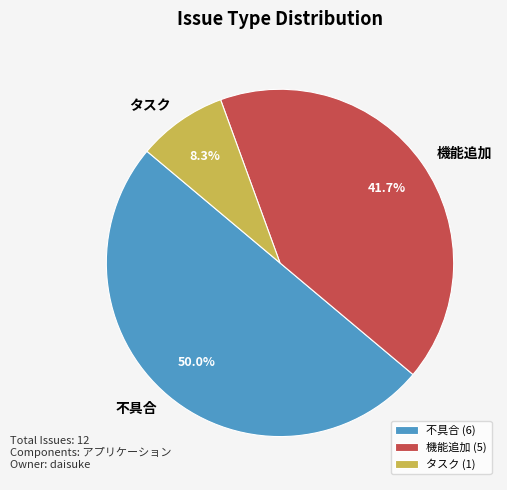

Combined, what portion of the pie is 機能追加 and タスク?

50.0%